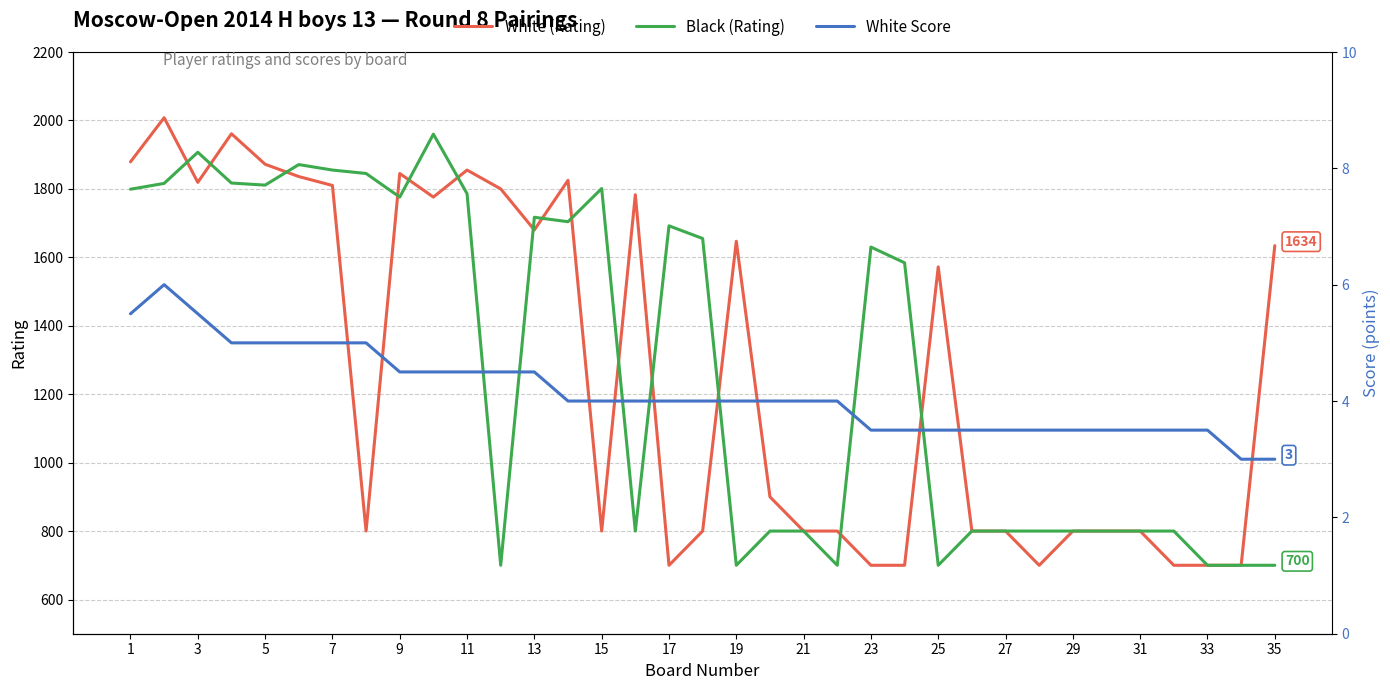

What is the highest value of the White (Rating) series?

2008